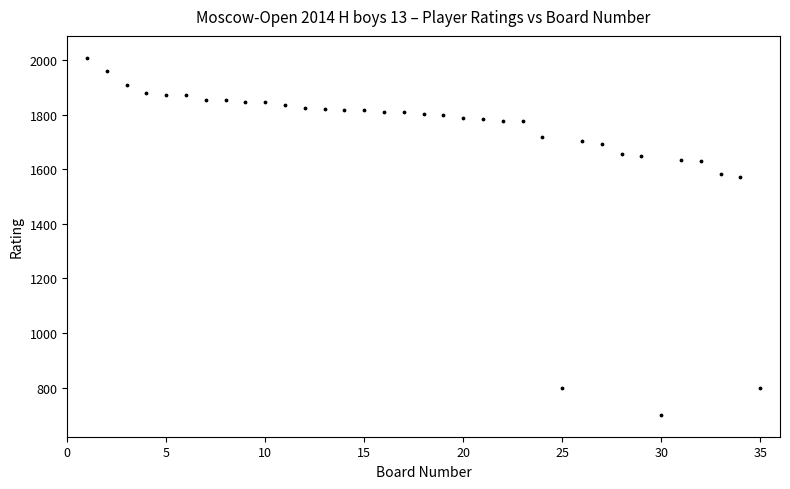

What is the range of Y values (max minus min)?

1308